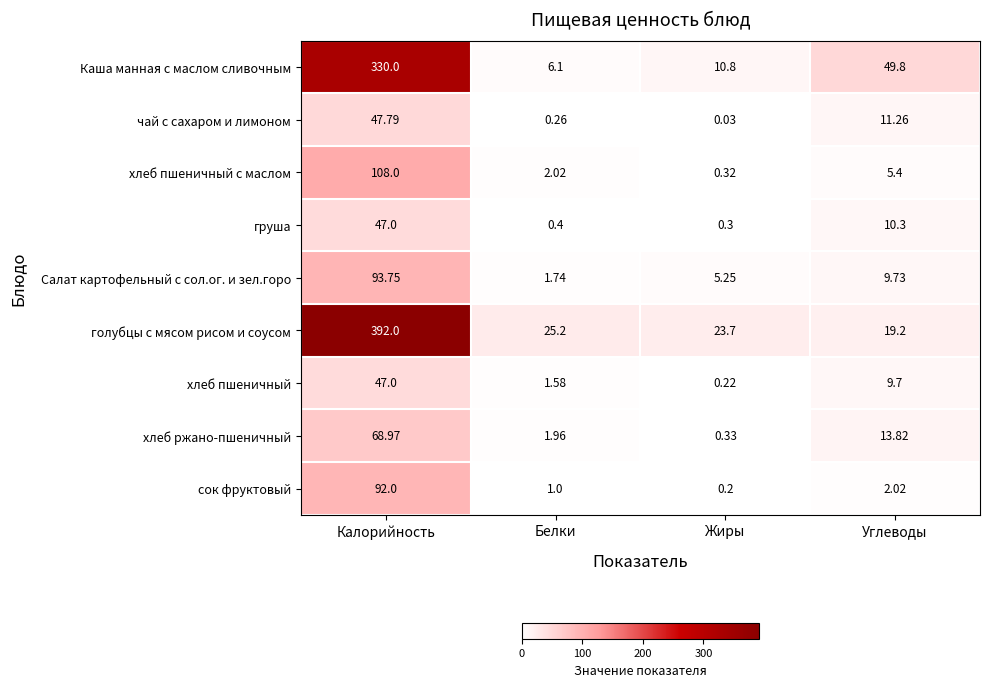

Count the number of categories in the chart.

4